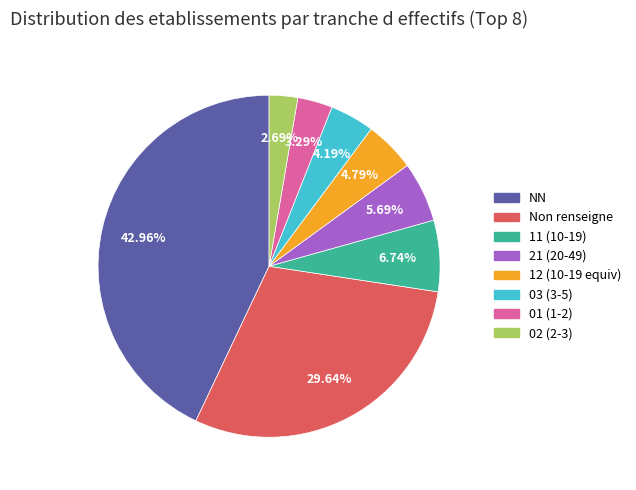

Between 21 (20-49) and Non renseigne, which is larger?

Non renseigne